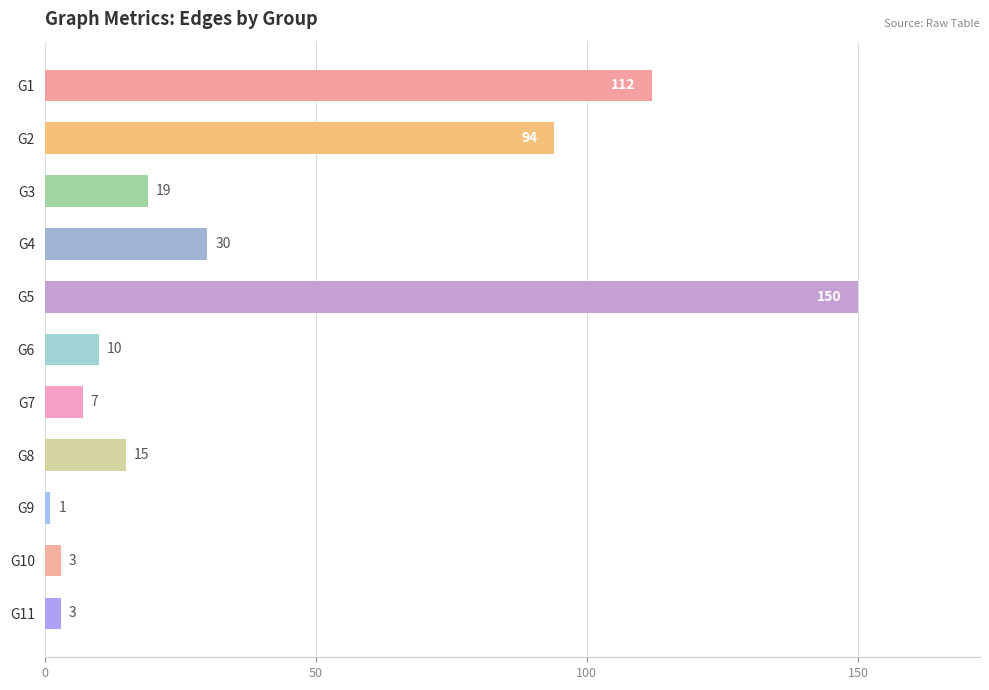

At which label is the value closest to 75?

G2